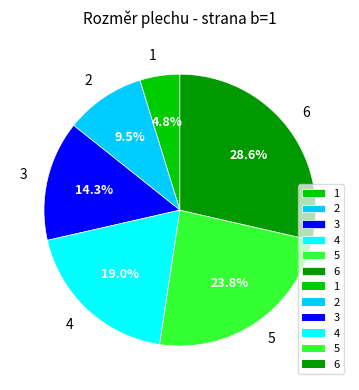

Is 3 the majority of the pie?

No